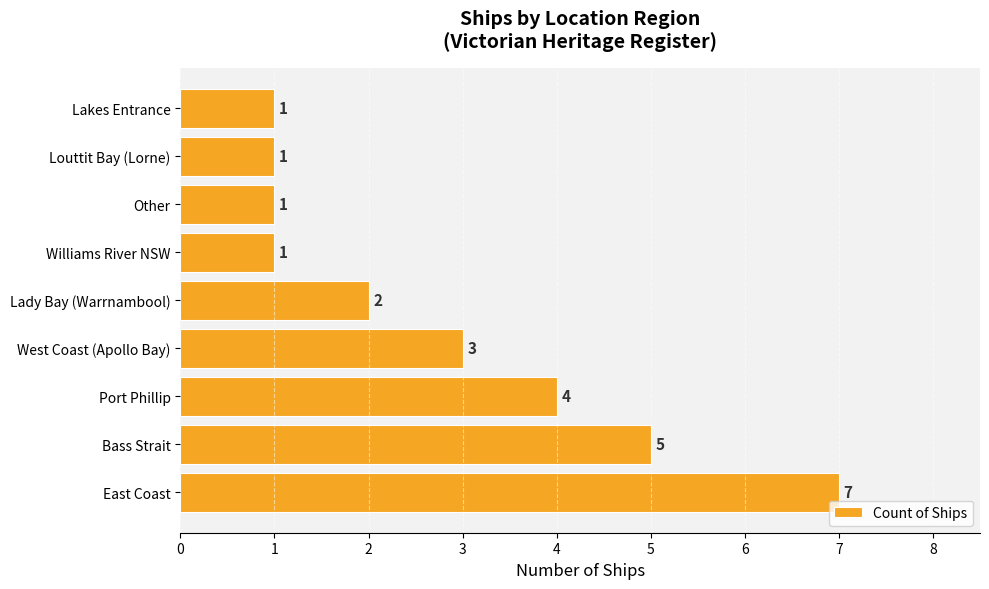

What is the change in value from East Coast to Port Phillip?

-3